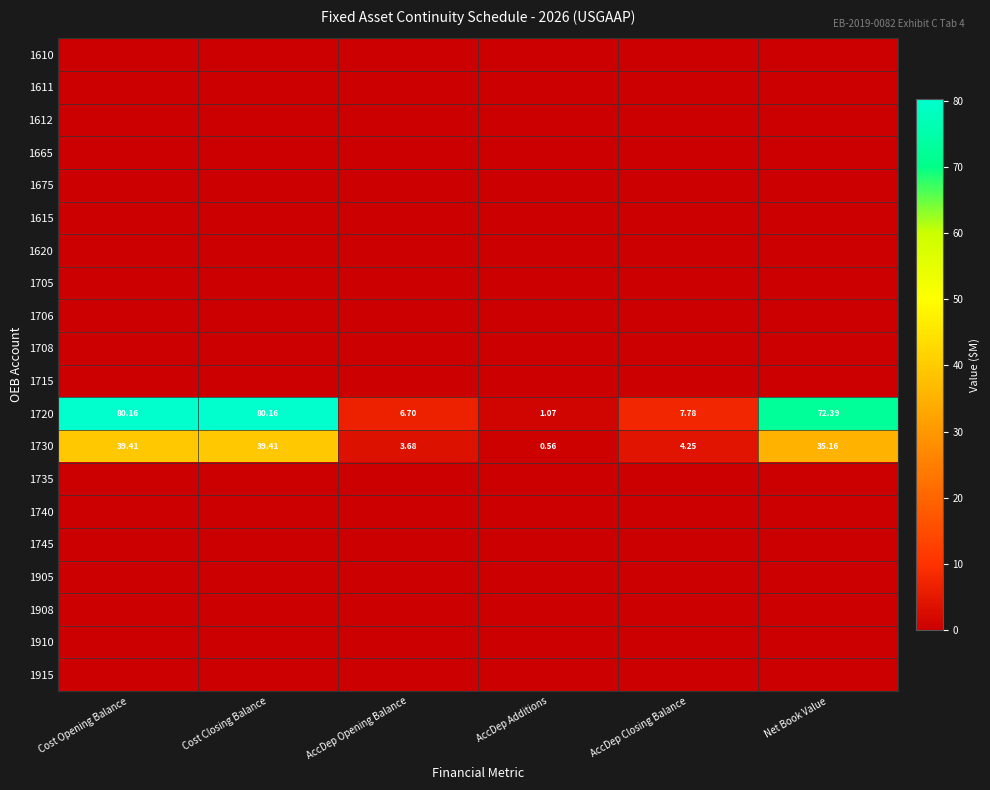

Where is 1730 nearest to the value 19?

AccDep Closing Balance